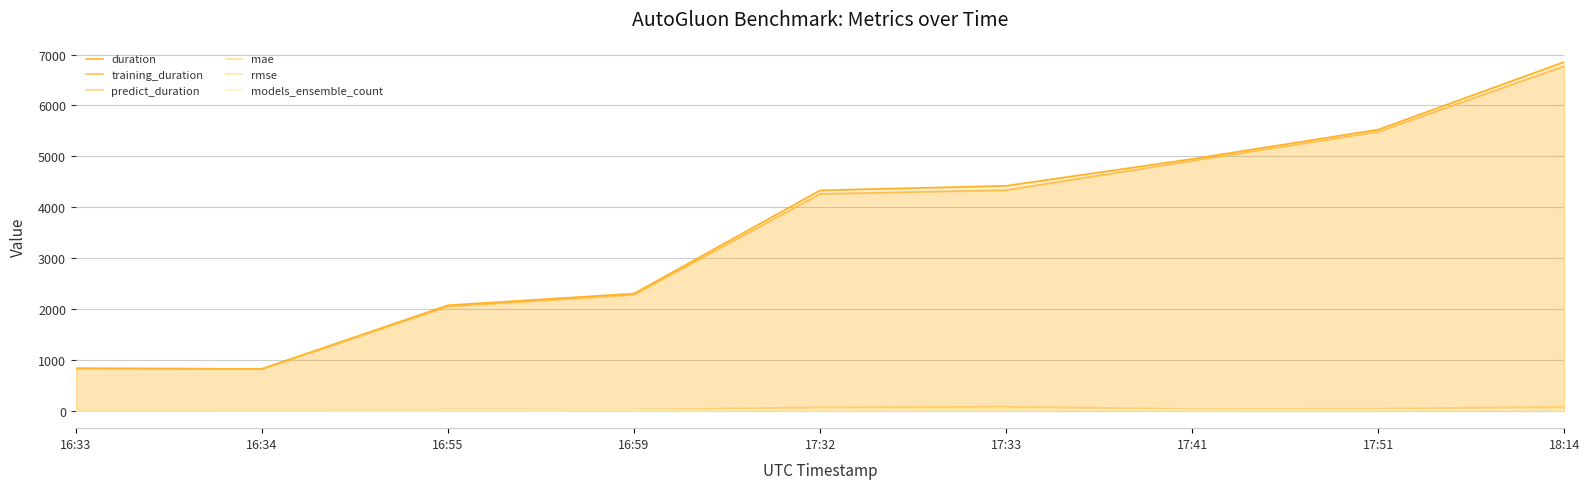

What value does the models_ensemble_count series have at 16:55?

6.0